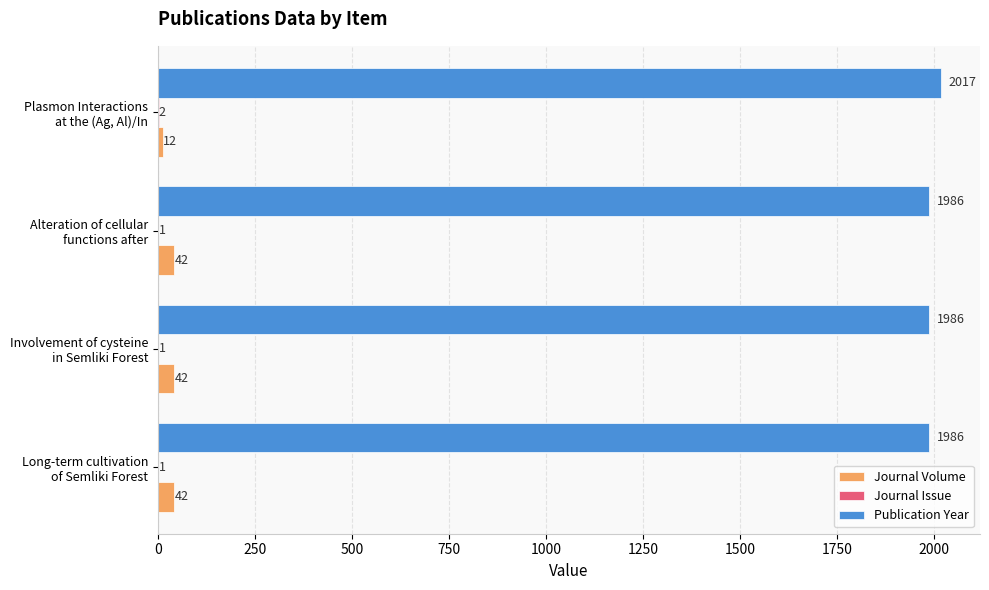

What is the sum of all Publication Year values?

7975